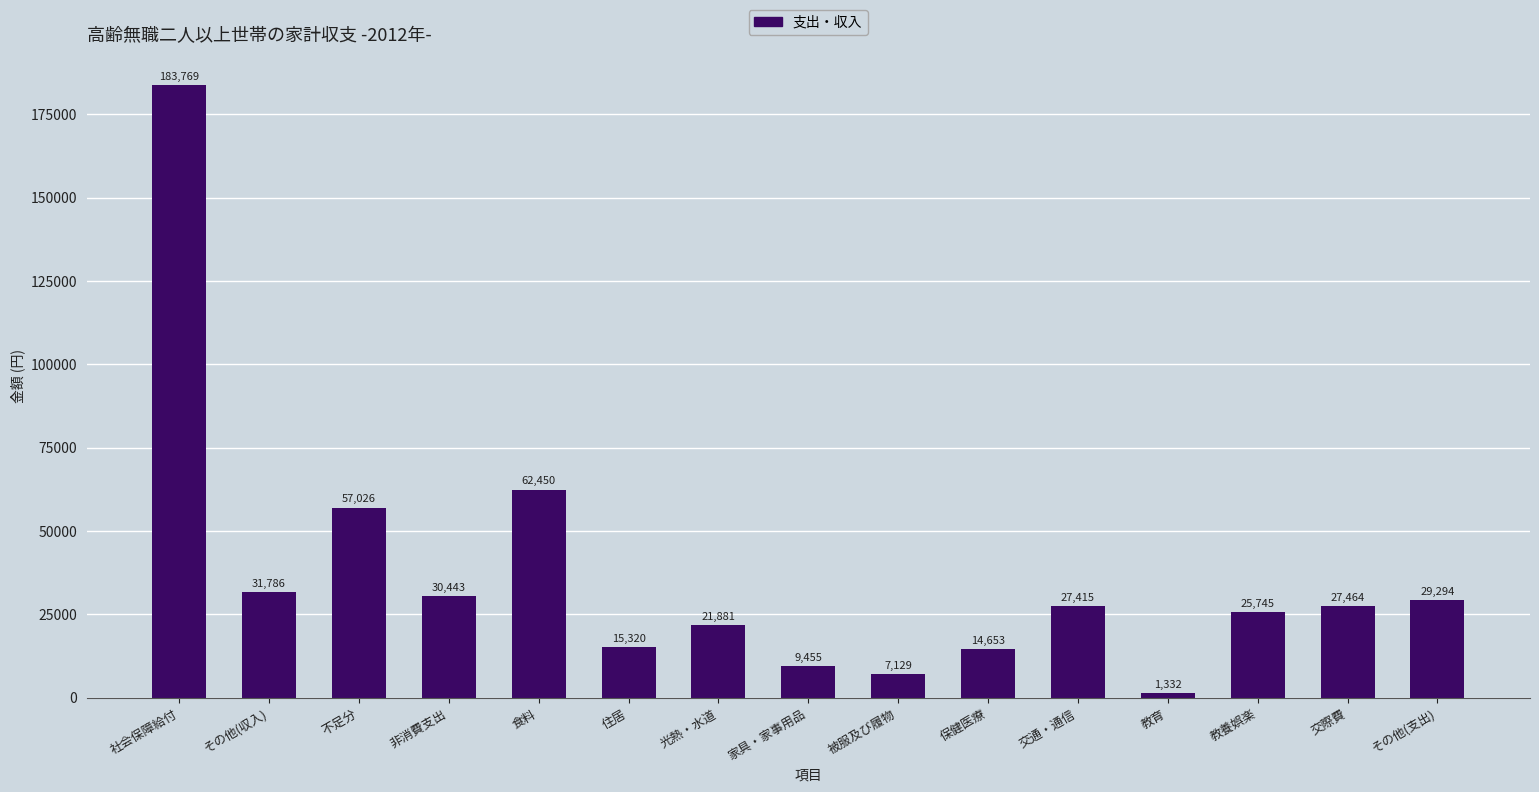

What is the maximum value shown in the chart?

183769